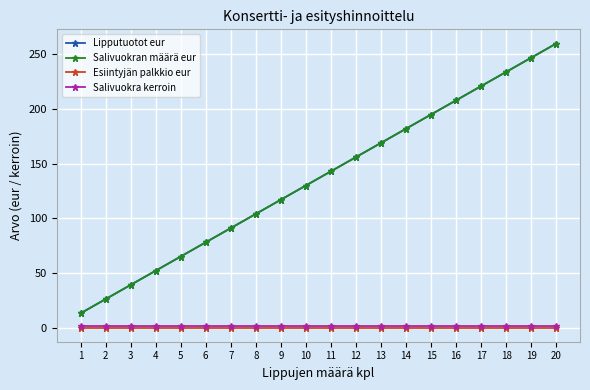

Reading left to right, extract all data points from this chart.

Lipputuotot eur: 1=13	2=26	3=39	4=52	5=65	6=78	7=91	8=104	9=117	10=130	11=143	12=156	13=169	14=182	15=195	16=208	17=221	18=234	19=247	20=260
Salivuokran määrä eur: 1=13	2=26	3=39	4=52	5=65	6=78	7=91	8=104	9=117	10=130	11=143	12=156	13=169	14=182	15=195	16=208	17=221	18=234	19=247	20=260
Esiintyjän palkkio eur: 1=0	2=0	3=0	4=0	5=0	6=0	7=0	8=0	9=0	10=0	11=0	12=0	13=0	14=0	15=0	16=0	17=0	18=0	19=0	20=0
Salivuokra kerroin: 1=1	2=1	3=1	4=1	5=1	6=1	7=1	8=1	9=1	10=1	11=1	12=1	13=1	14=1	15=1	16=1	17=1	18=1	19=1	20=1